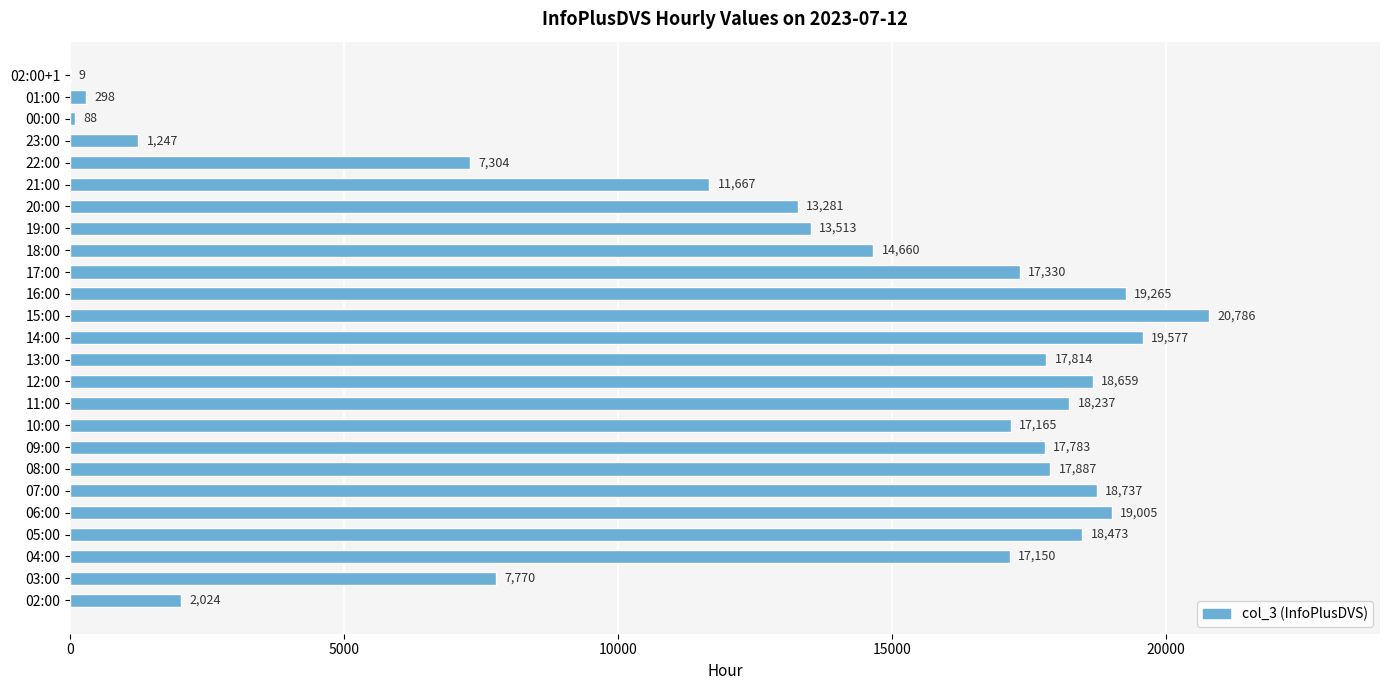

At which category does the chart reach its peak across all series?

15:00